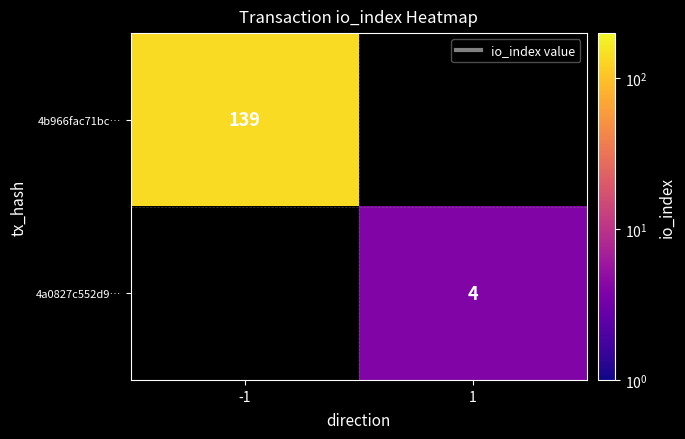

The 4b966fac71bc… series shows 235 at -1. True or false?

False